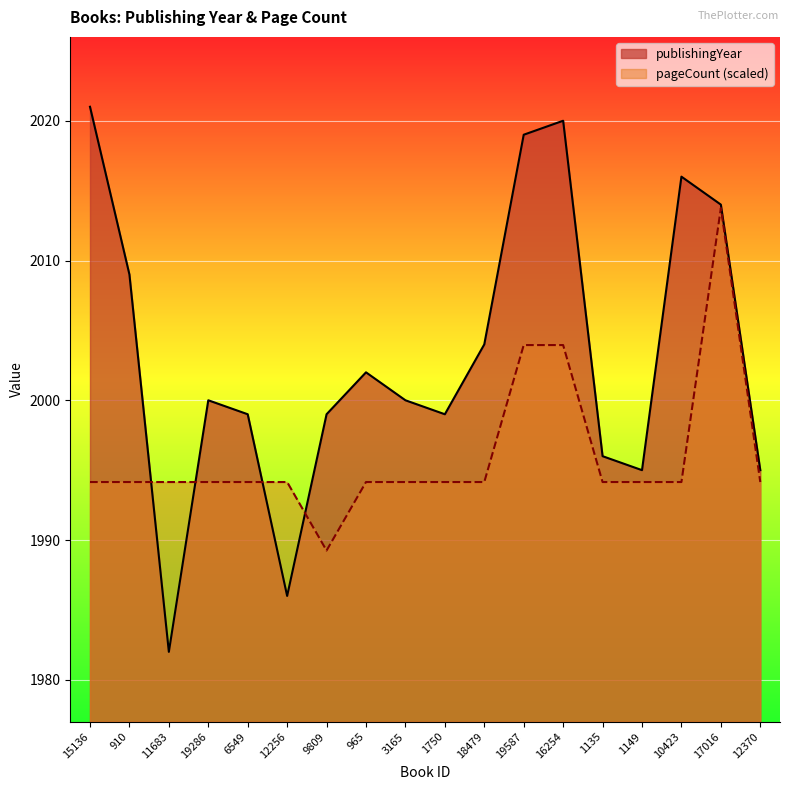

Does the chart display data point markers on the line(s)?

No